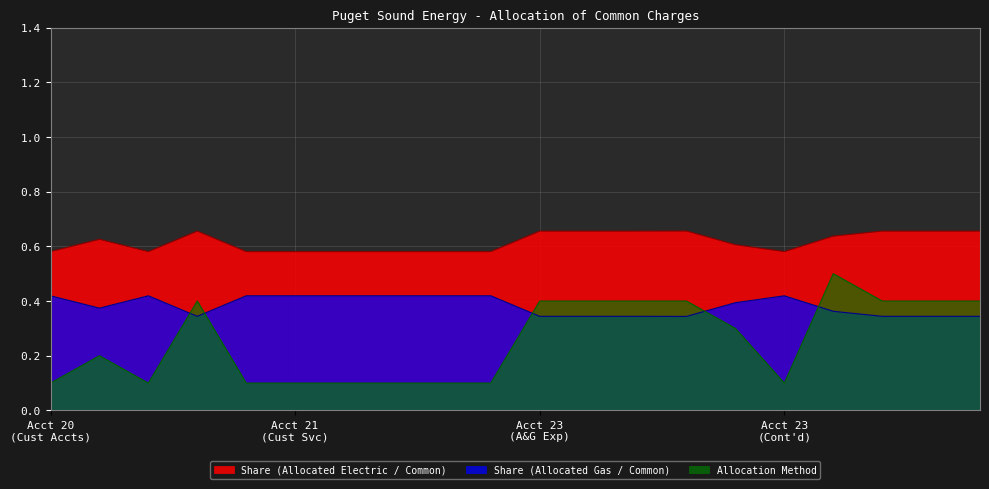

True or false: Share (Allocated Electric / Common) and Share (Allocated Gas / Common) cross at least once.

False